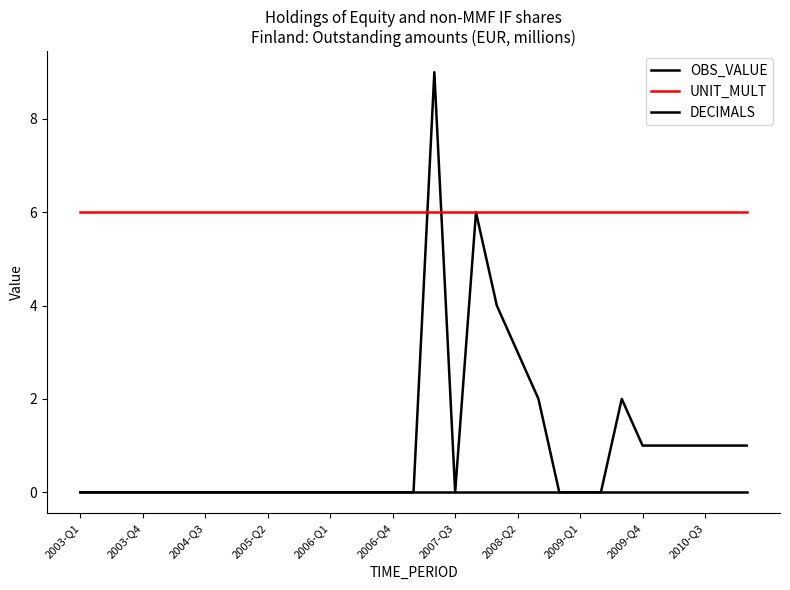

How many lines are shown in the chart?

3